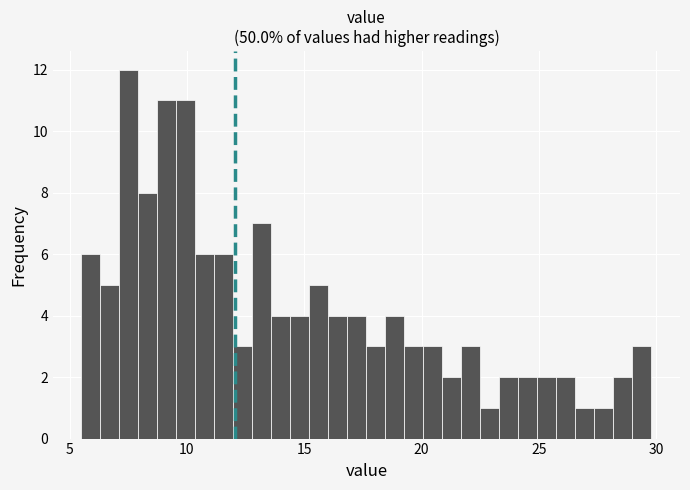

Read against the x-axis, roughly where is the centre of the tallest bar?

7.5